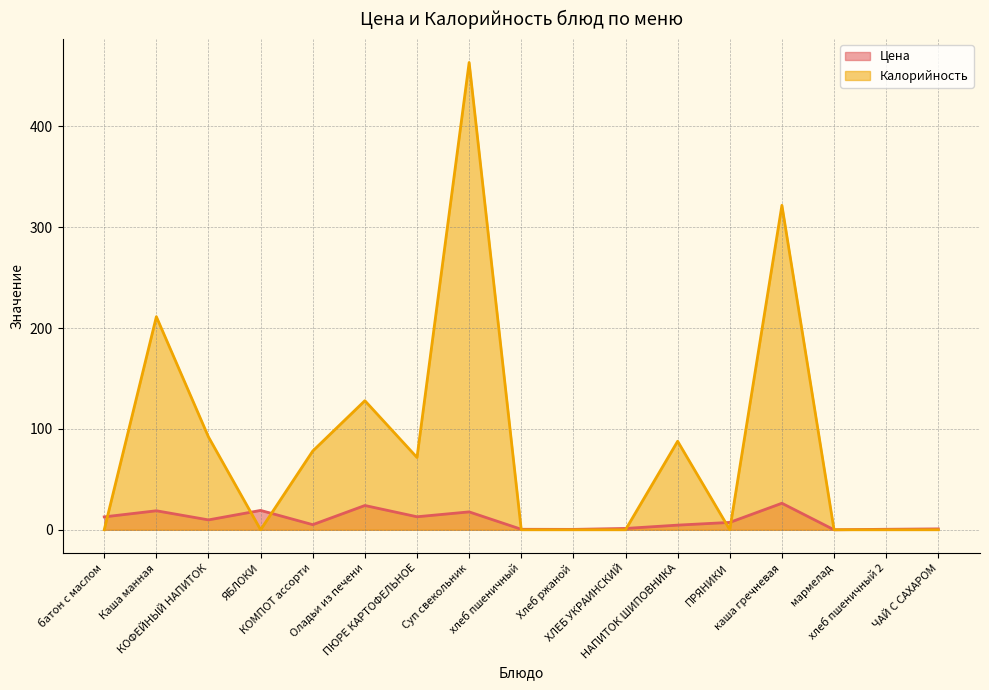

True or false: Цена has a value of 4.8 at ПЮРЕ КАРТОФЕЛЬНОЕ.

False